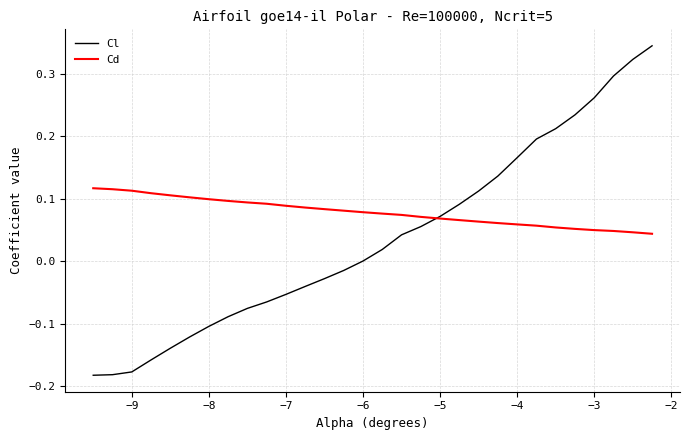

How many lines are shown in the chart?

2